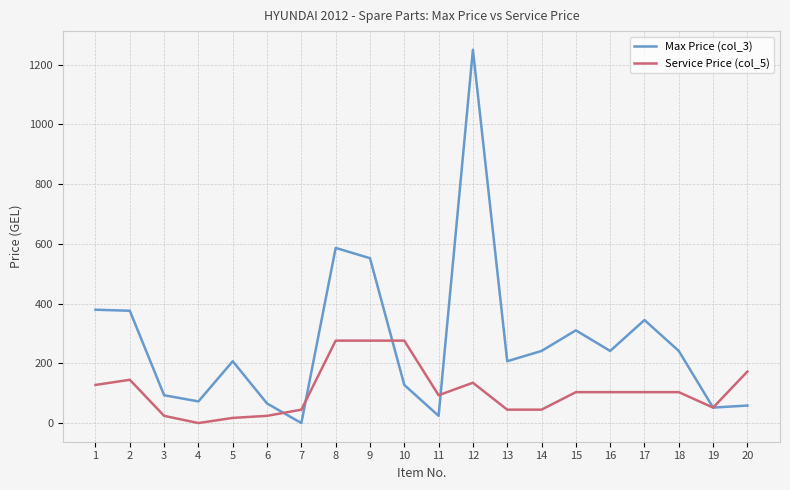

Which series has the largest total across all categories?

Max Price (col_3)